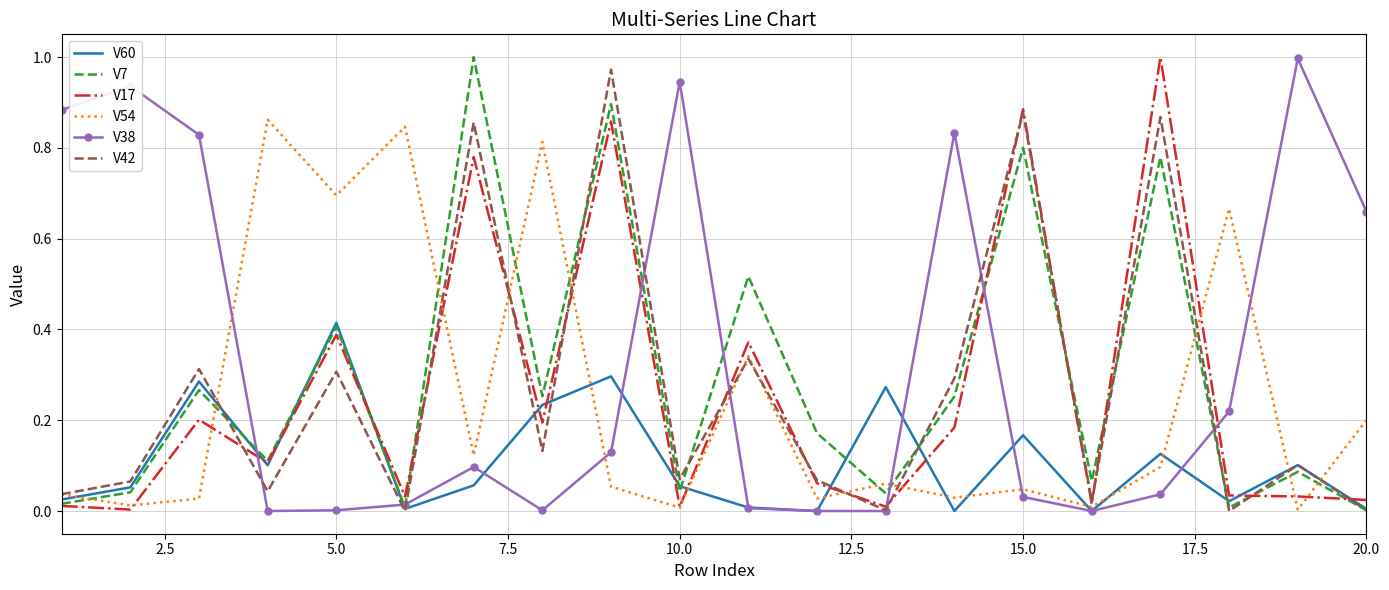

What are all the series names shown in the legend?

V60, V7, V17, V54, V38, V42